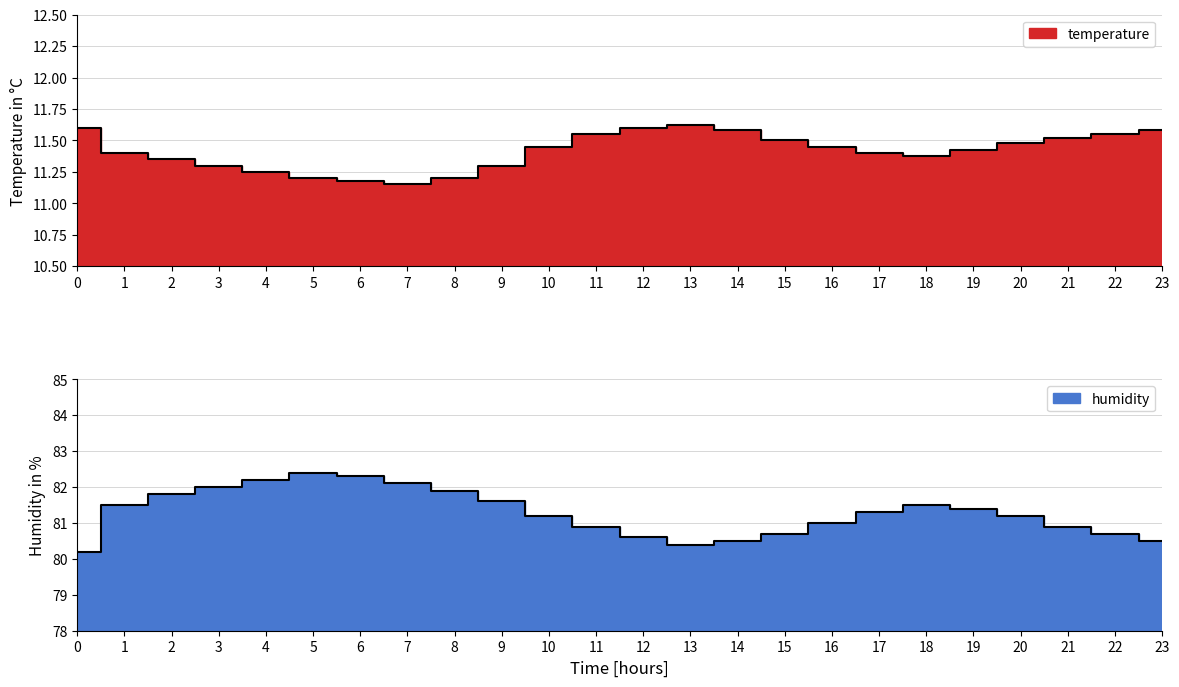

Rank the series by their average value, from lowest to highest.

temperature, humidity